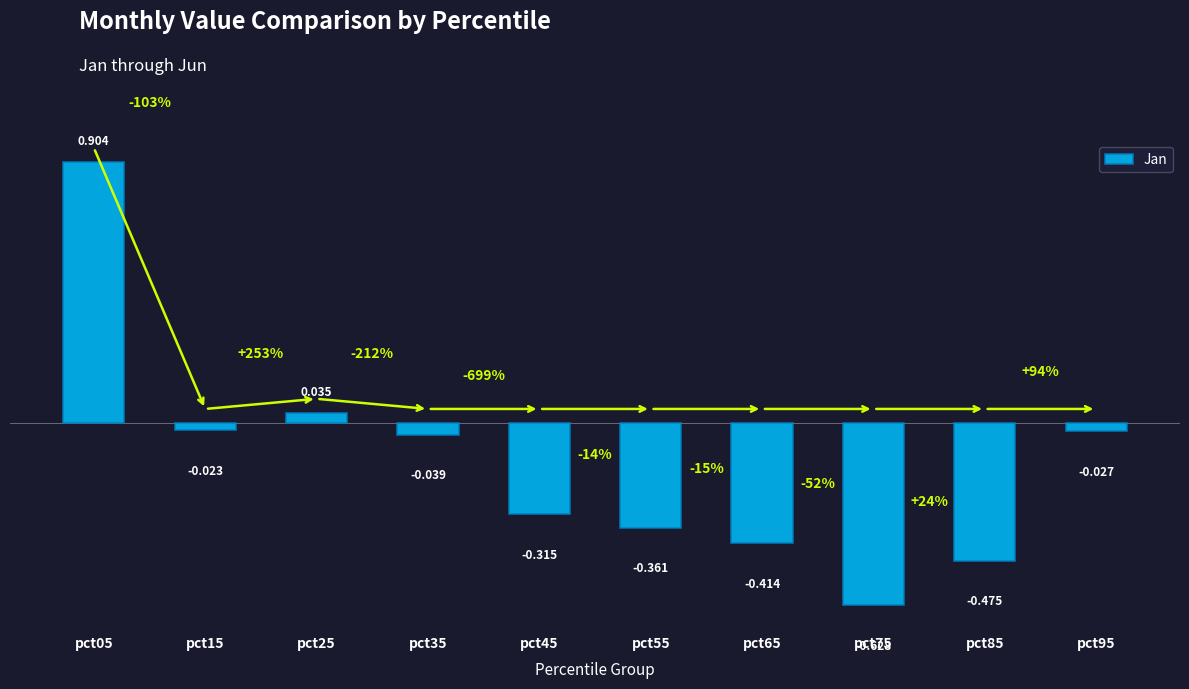

What is the maximum value shown in the chart?

0.9